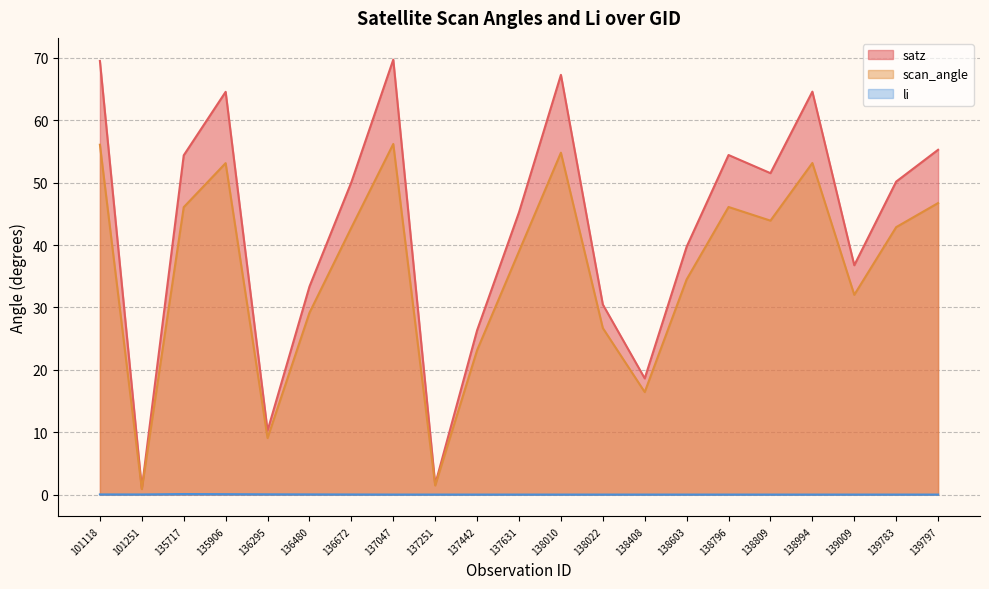

What is the approximate value of li at 135717?

0.1